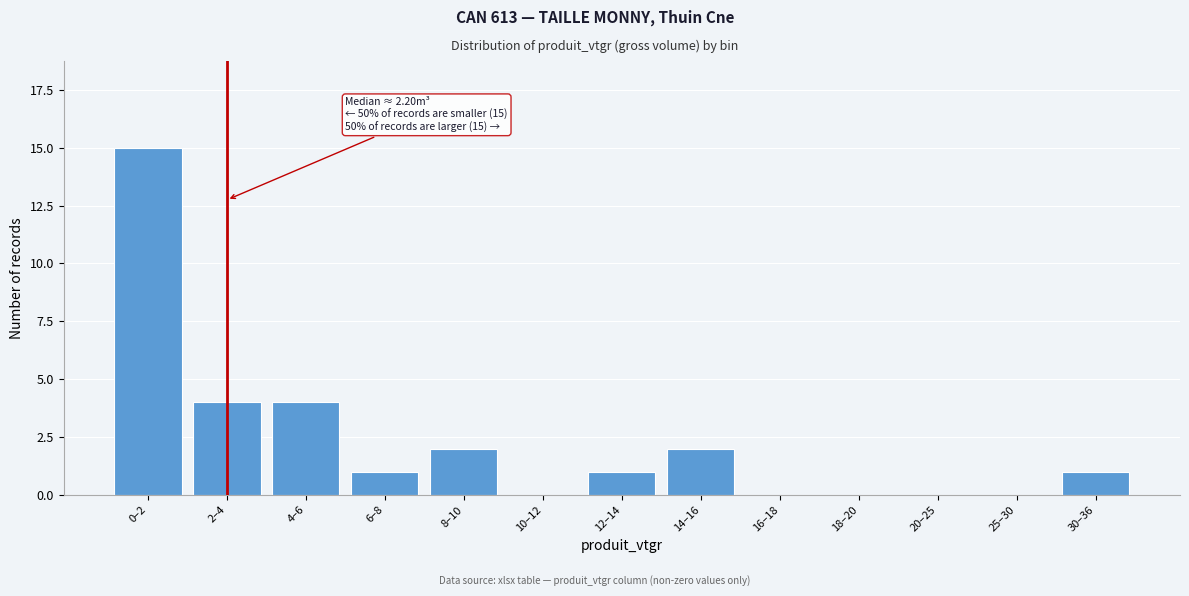

Reading right to left, extract all data points from this chart.

30–36=1	25–30=0	20–25=0	18–20=0	16–18=0	14–16=2	12–14=1	10–12=0	8–10=2	6–8=1	4–6=4	2–4=4	0–2=15